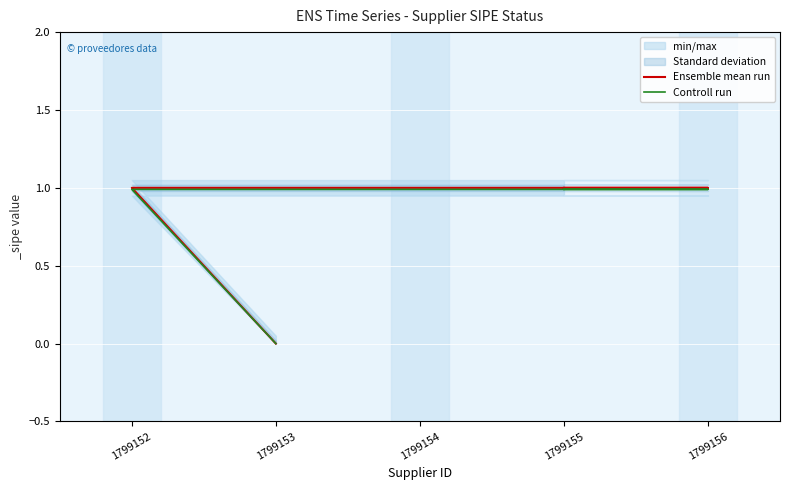

What is the approximate value of Controll run at 1799155?

1.0